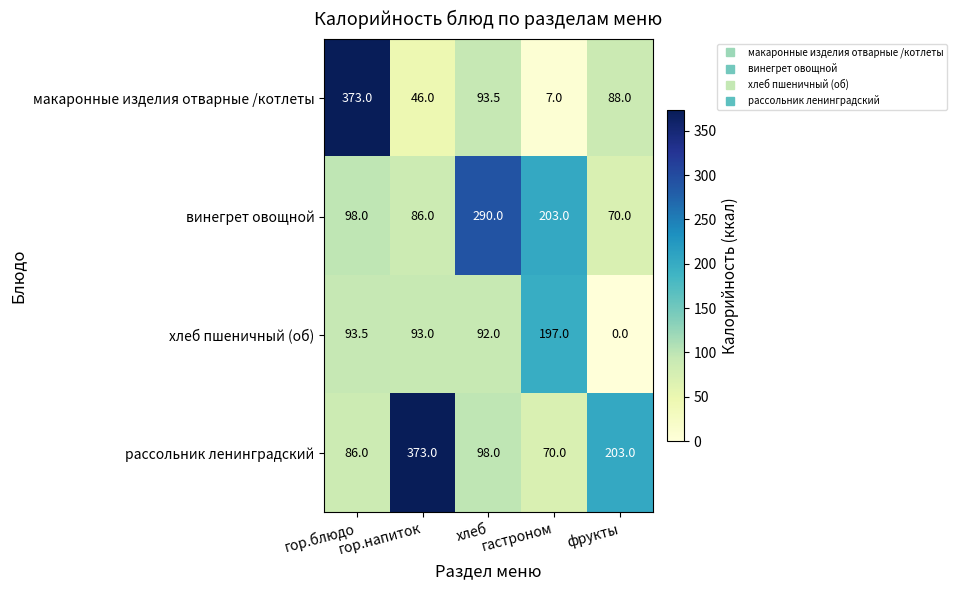

What is the difference between the highest and lowest values at гор.блюдо?

287.0